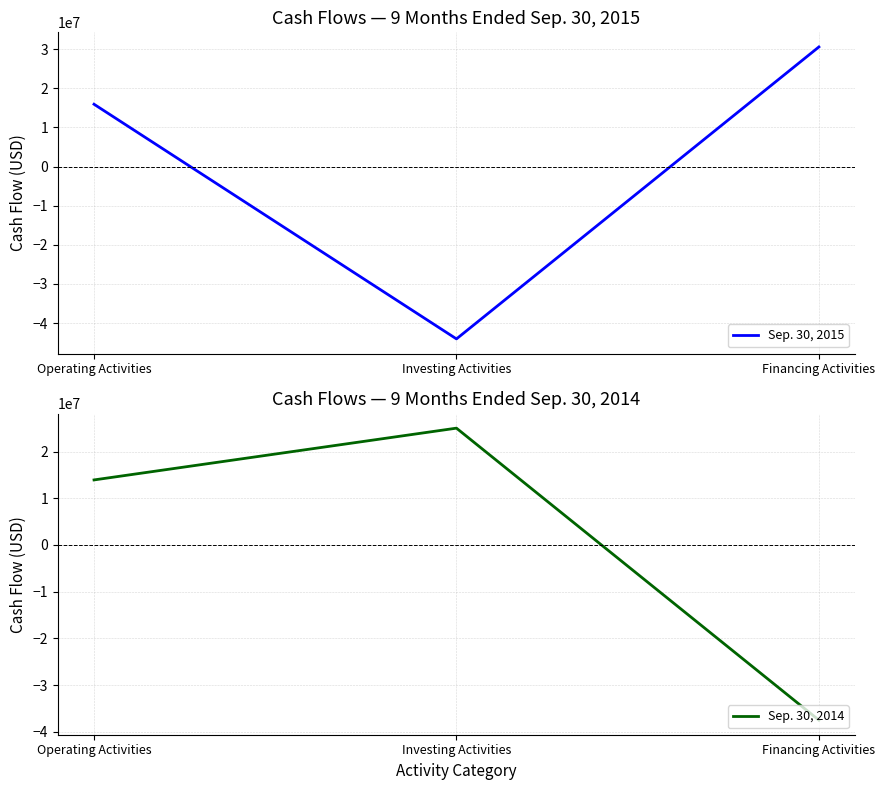

Reading right to left, transcribe all the data shown in this chart.

Sep. 30, 2015: Financing Activities=30543250	Investing Activities=-44038430	Operating Activities=15905624
Sep. 30, 2014: Financing Activities=-37512998	Investing Activities=25006914	Operating Activities=13921250